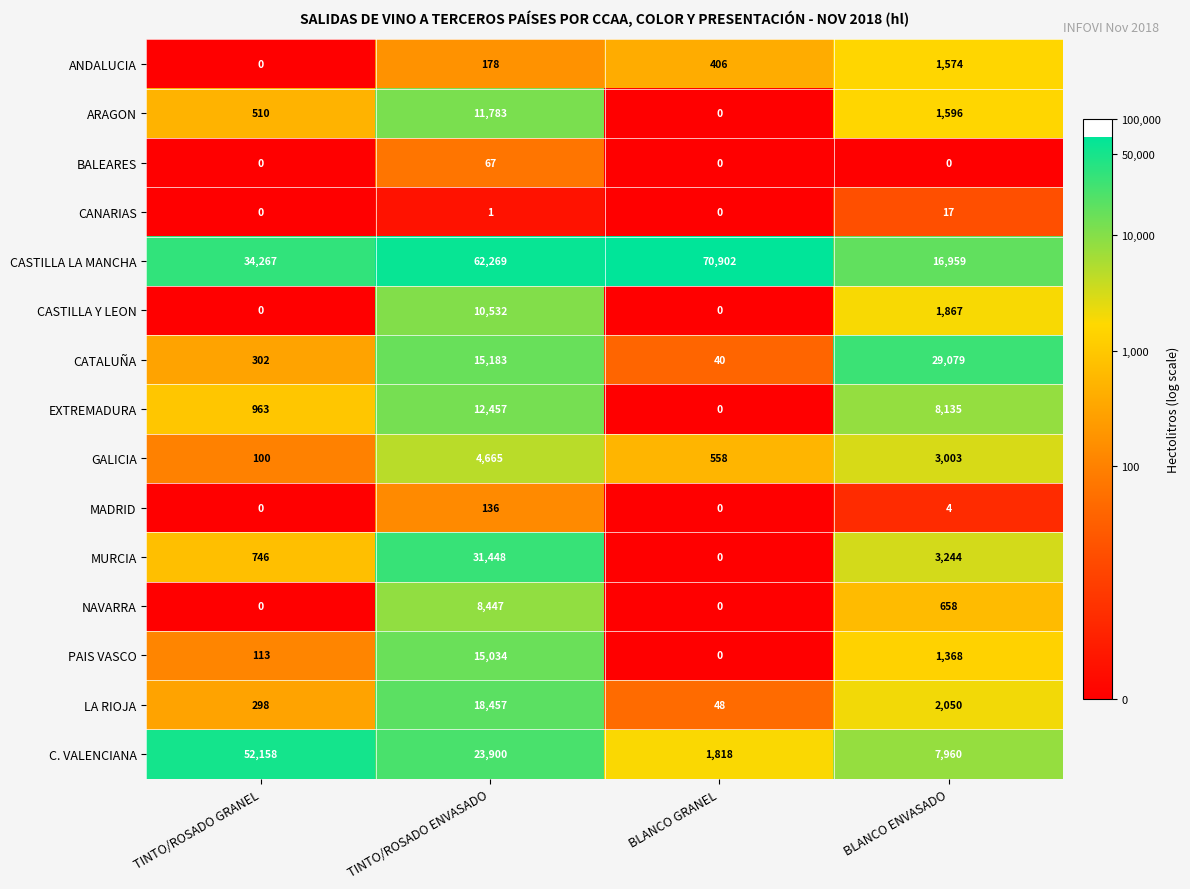

Where does the ARAGON series first go above 1596?

TINTO/ROSADO ENVASADO